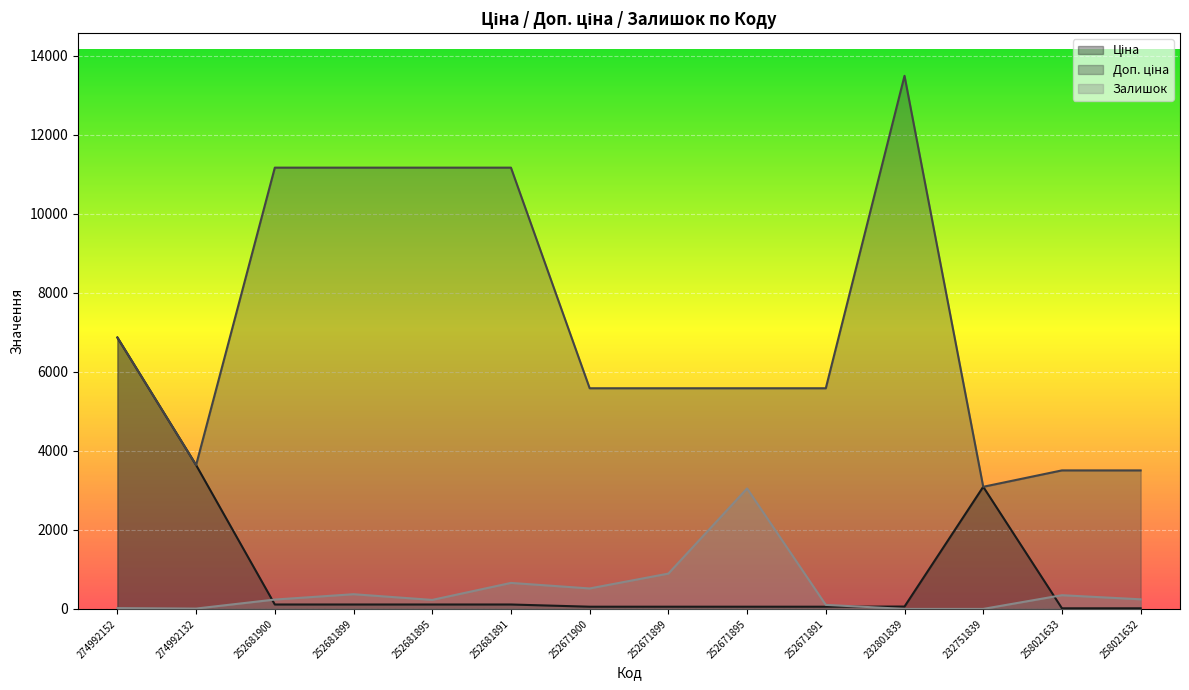

Where do Ціна and Залишок first cross each other?

274992132 and 252681900